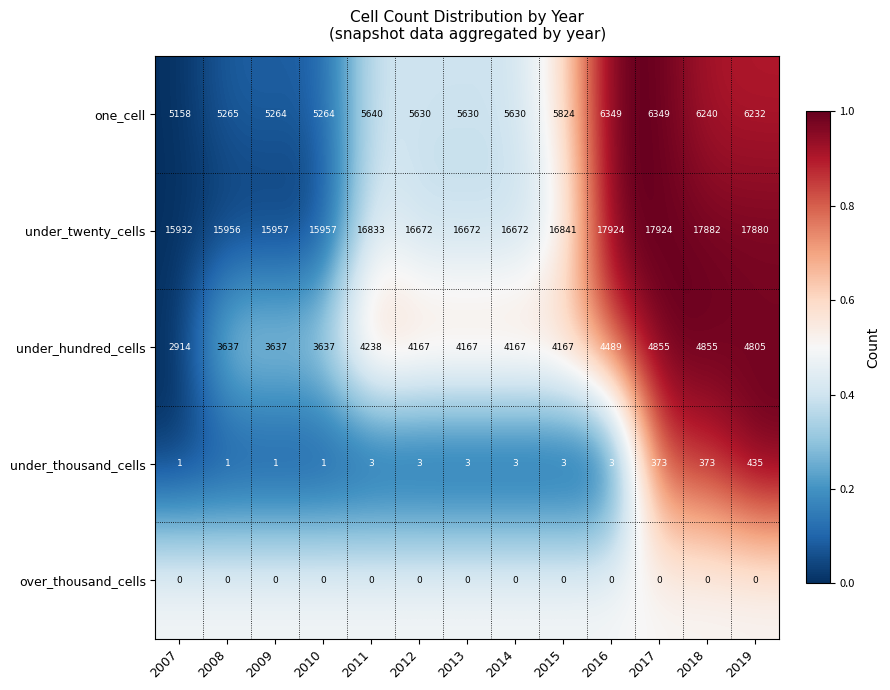

Which series changed the most between 2013 and 2016?

under_twenty_cells